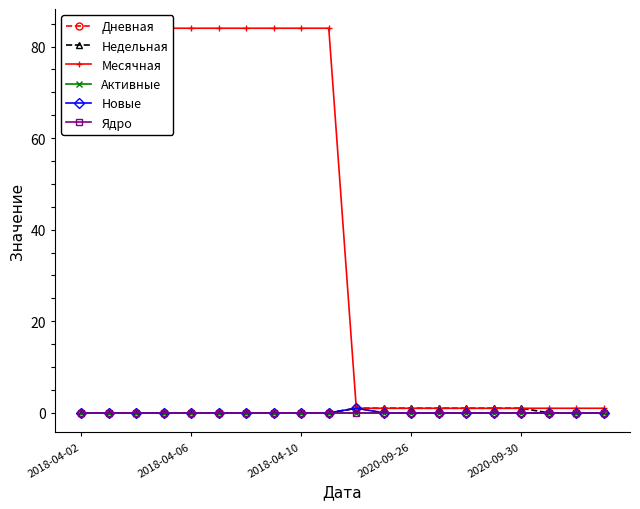

The Месячная series shows 1 at 14. True or false?

True